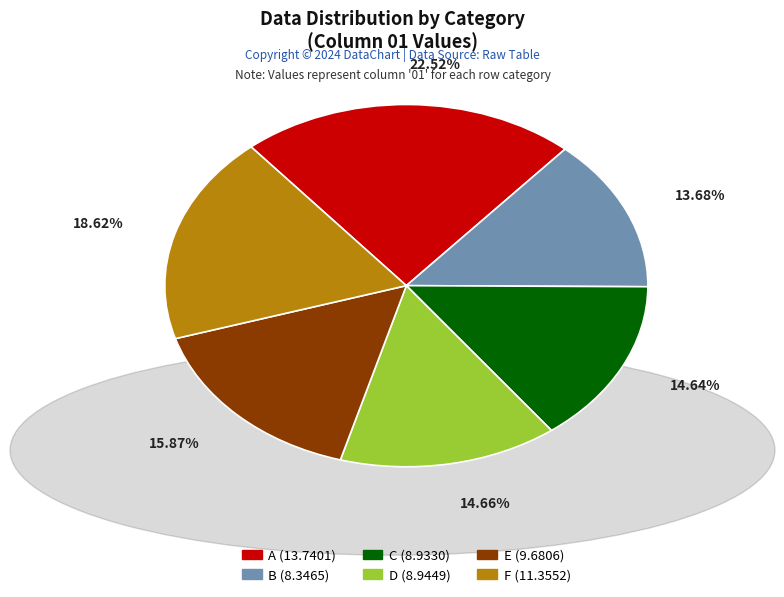

Between F and B, which is larger?

F